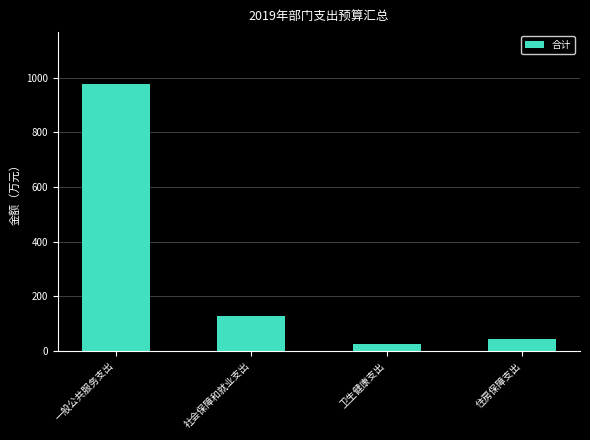

What is the difference between the values at 一般公共服务支出 and 住房保障支出?

929.8